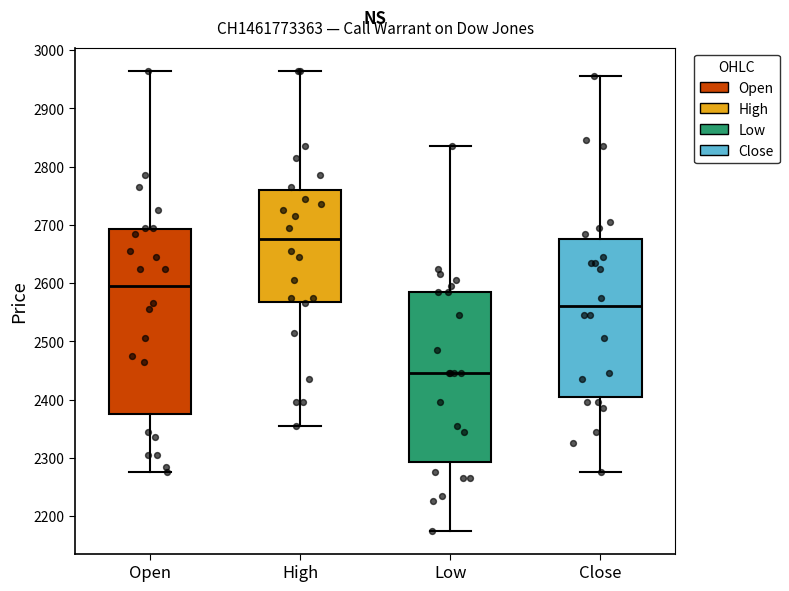

Where is the lower edge of the box for Close on the y-axis? The values are not printed on the chart, so give them approximately, as read against the axis.

2410